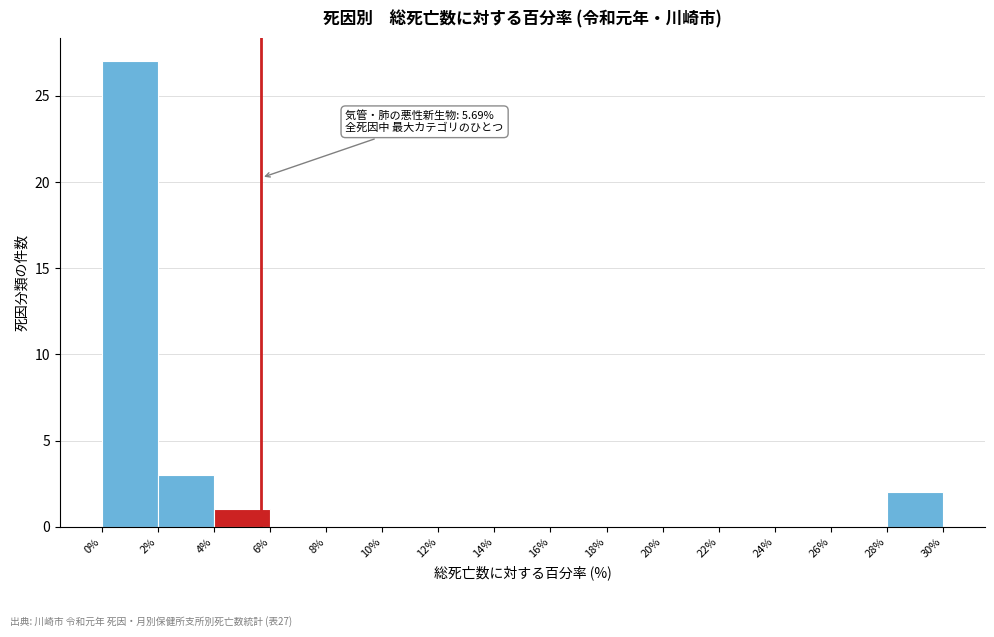

Which range on the x-axis has the tallest bar?

0% to 2%